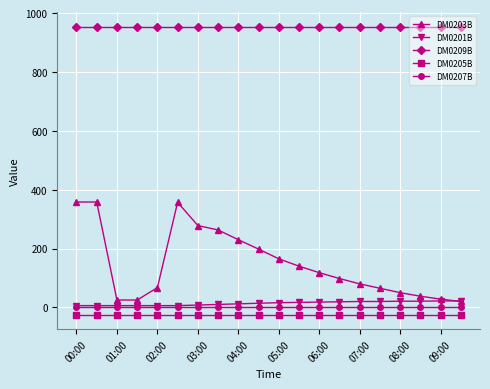

What is the value of the DM0209B point at the 11th from the left?

954